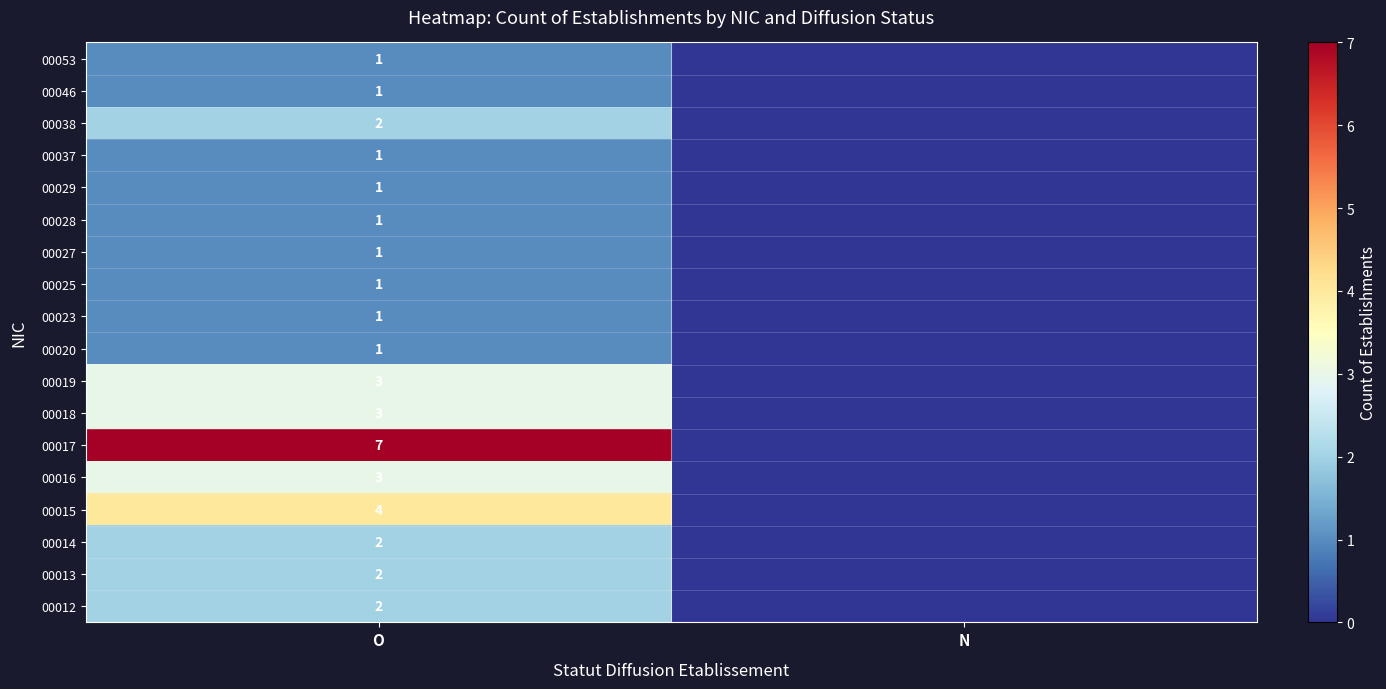

What is the difference between the highest and lowest values at O?

6